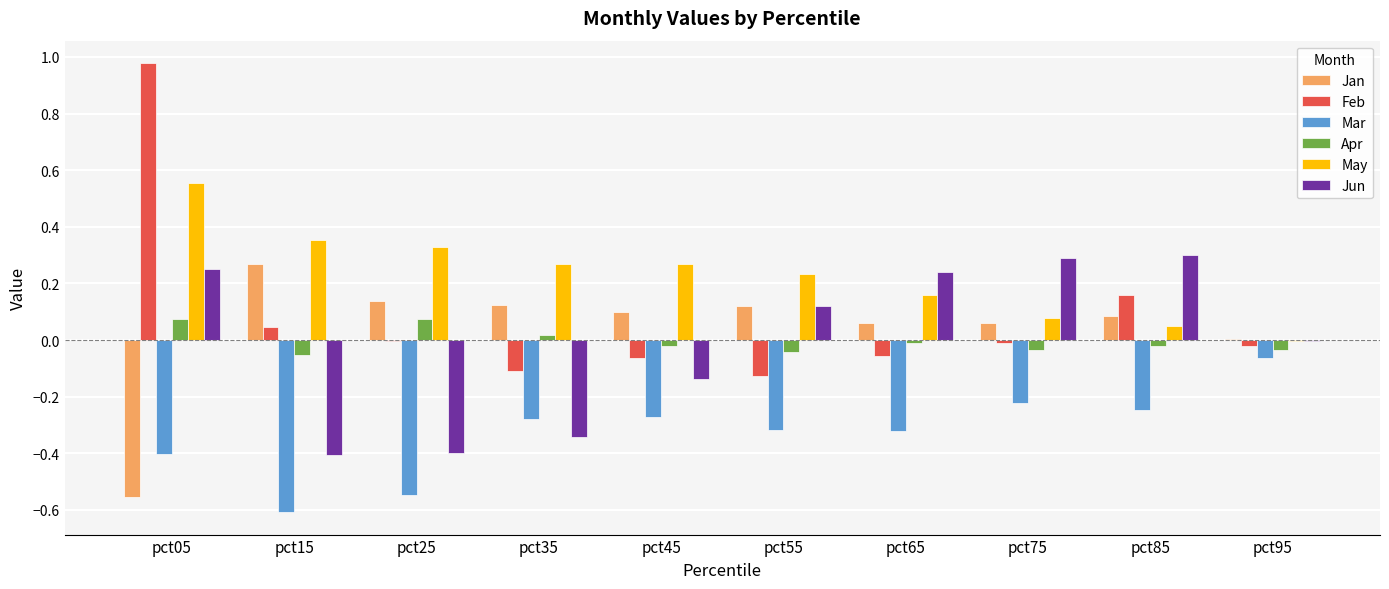

What is the total value across all series at pct15?

-0.4